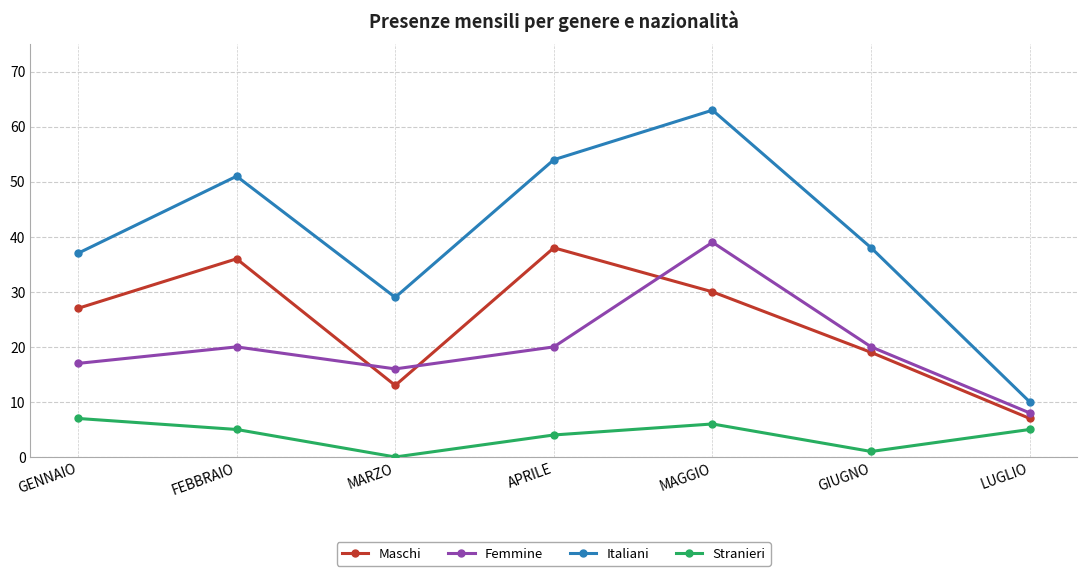

What are all the series names shown in the legend?

Maschi, Femmine, Italiani, Stranieri